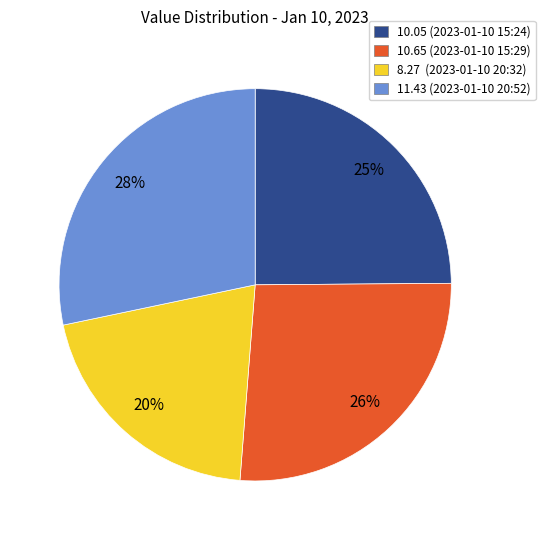

Is there any slice that represents more than half of the pie?

No